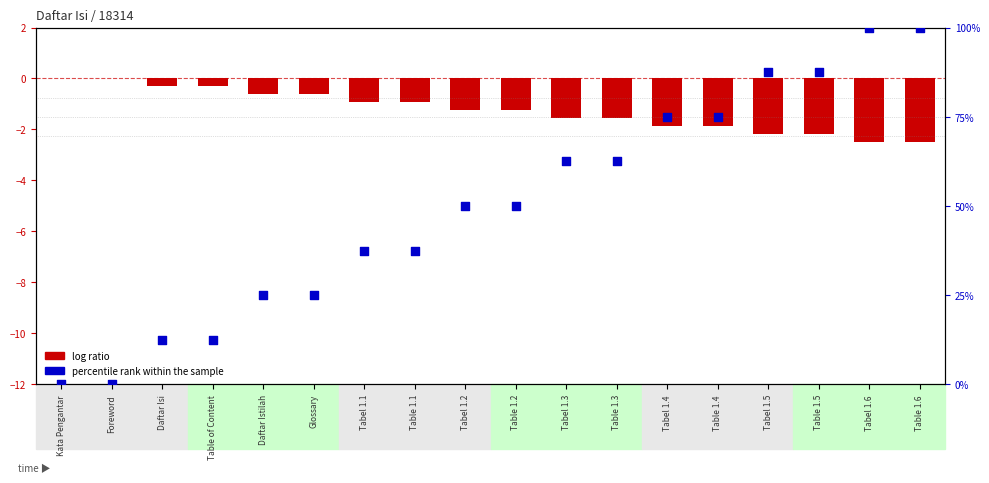

Which series reaches the maximum Y coordinate?

percentile rank within the sample